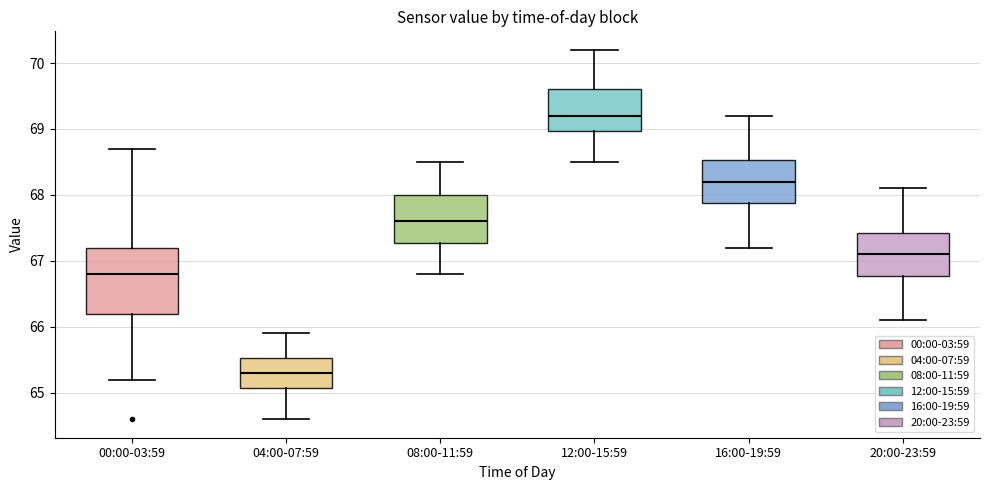

Reading left to right, read every box against the y-axis: the position of its median line, the range the box covers, and the ends of its whiskers. The values are not printed on the chart, so give them approximately, as read against the axis.

00:00-03:59: median 66.8, box 66.2 to 67.2, whiskers 65.2 to 68.7
04:00-07:59: median 65.3, box 65.1 to 65.5, whiskers 64.6 to 65.9
08:00-11:59: median 67.6, box 67.3 to 68.0, whiskers 66.8 to 68.5
12:00-15:59: median 69.2, box 69.0 to 69.6, whiskers 68.5 to 70.2
16:00-19:59: median 68.2, box 67.9 to 68.5, whiskers 67.2 to 69.2
20:00-23:59: median 67.1, box 66.8 to 67.4, whiskers 66.1 to 68.1